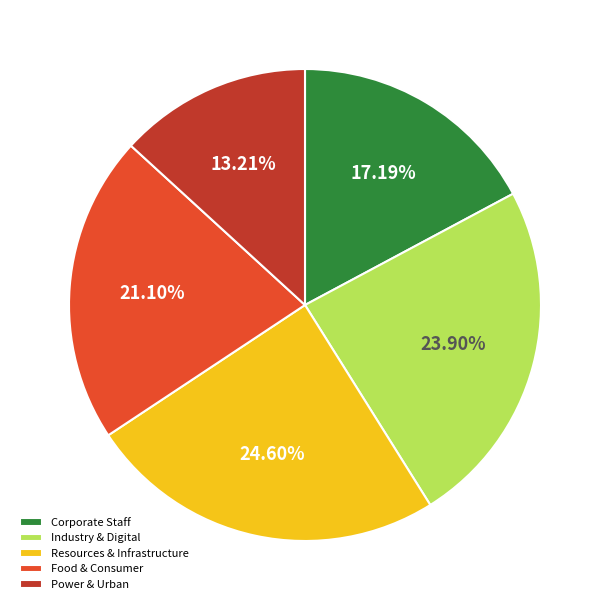

What is the ratio of the value at Industry & Digital to the value at Corporate Staff?

1.4